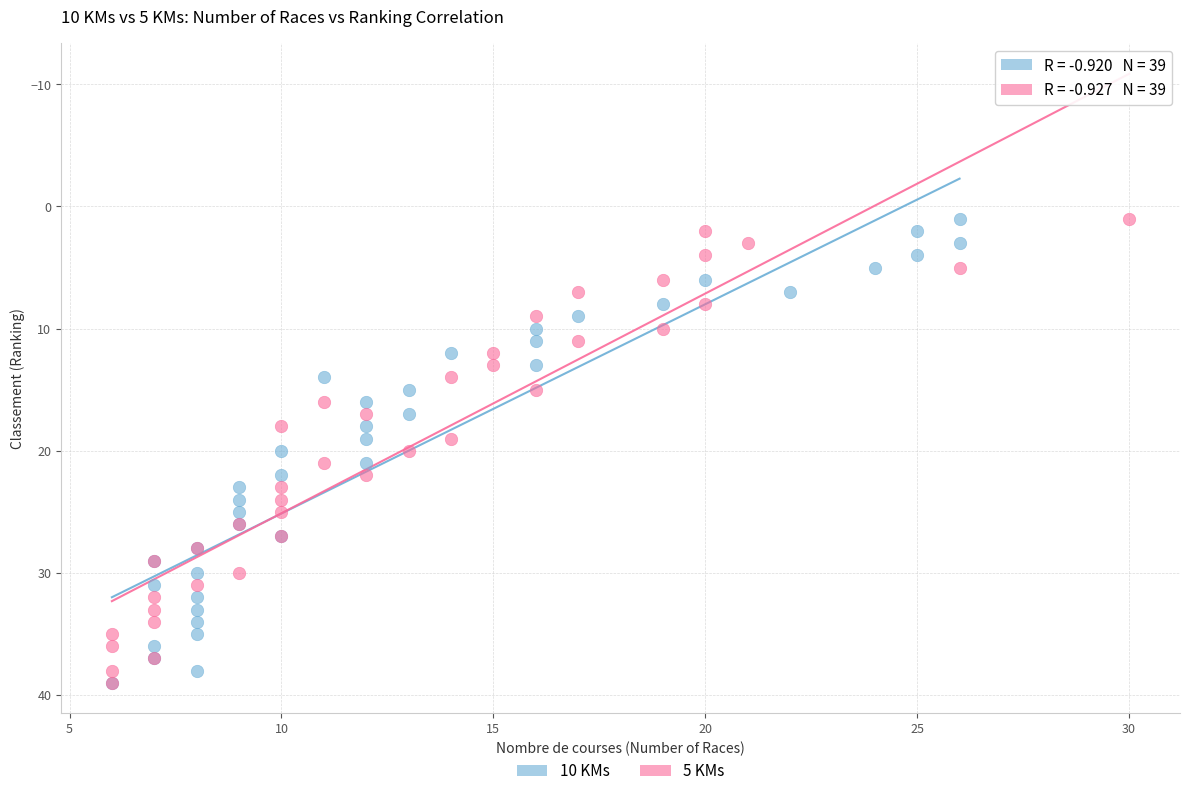

What are all the series names shown in the legend?

10 KMs, 5 KMs